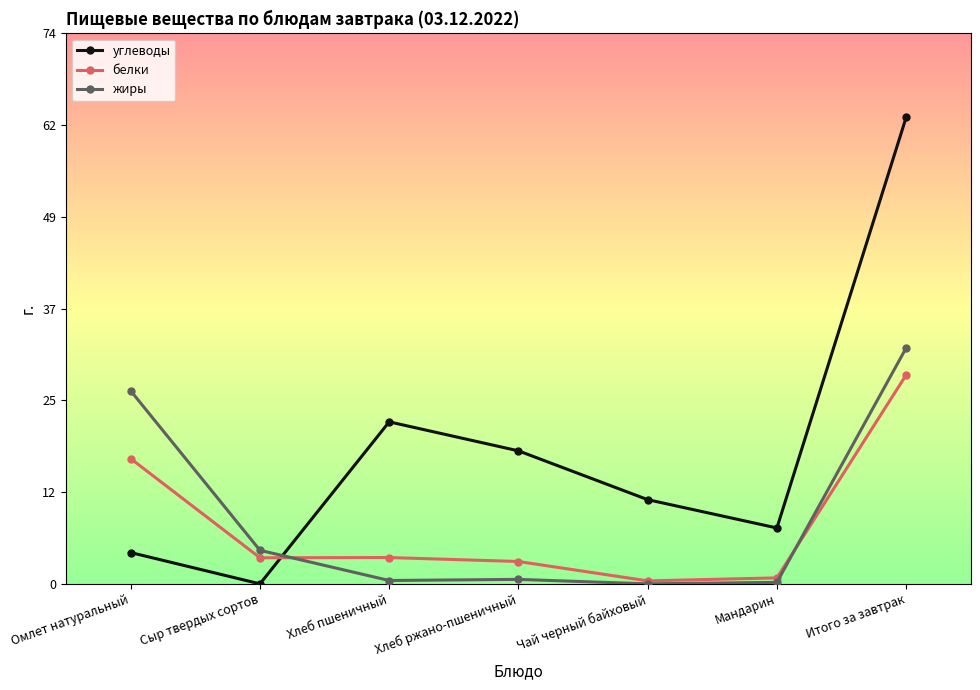

Rank the series at Хлеб пшеничный from lowest to highest value.

жиры, белки, углеводы